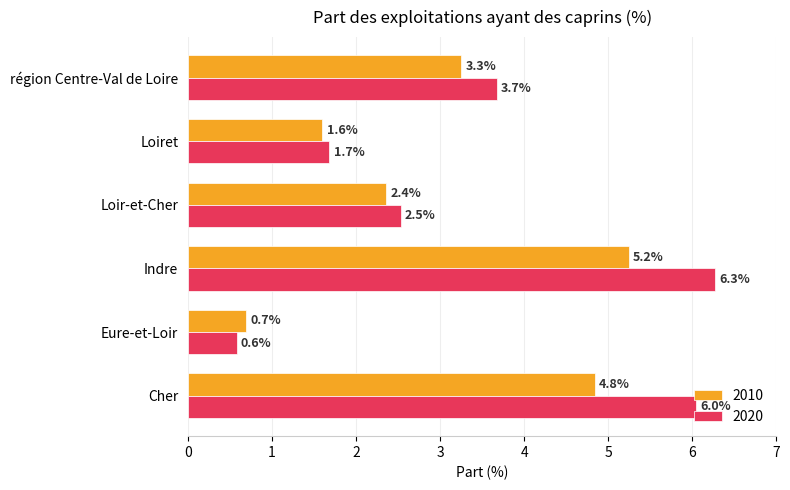

Which series has the widest spread of values?

2020